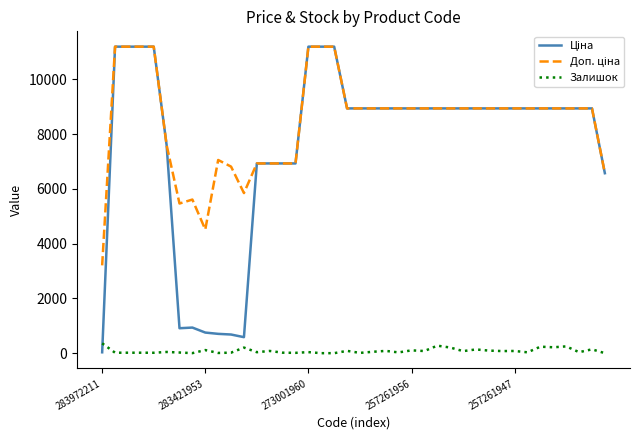

What is the greatest value displayed?

11188.2